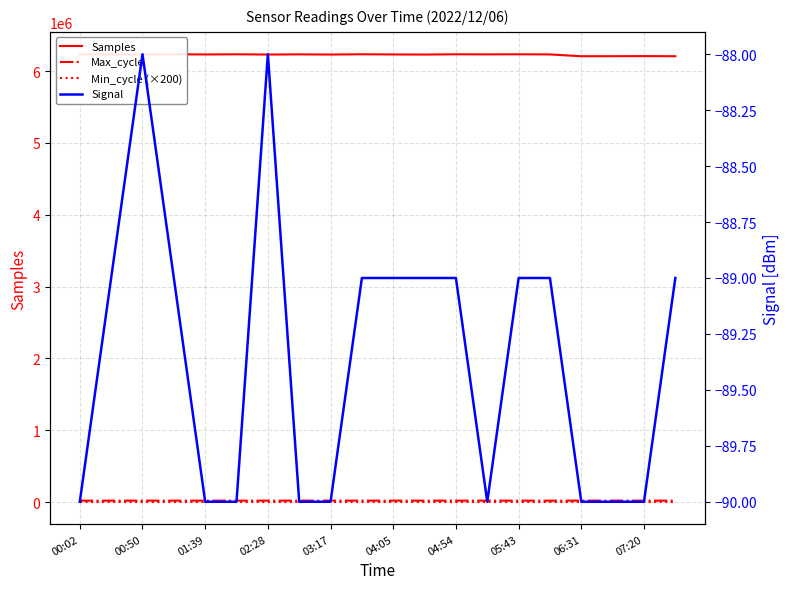

How many lines are shown in the chart?

4